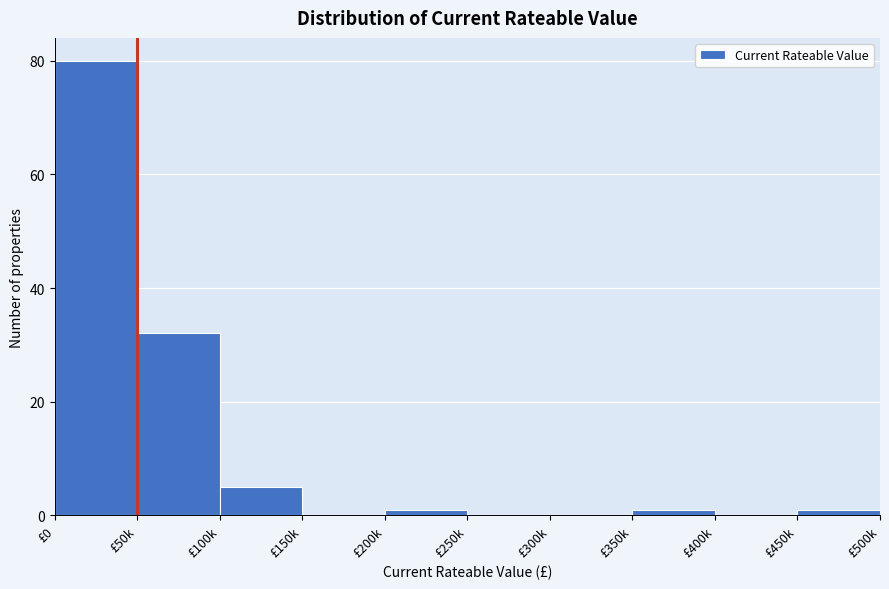

Reading left to right, what are all the values shown in this chart?

£0=80	£50k=32	£100k=5	£150k=0	£200k=1	£250k=0	£300k=0	£350k=1	£400k=0	£450k=1